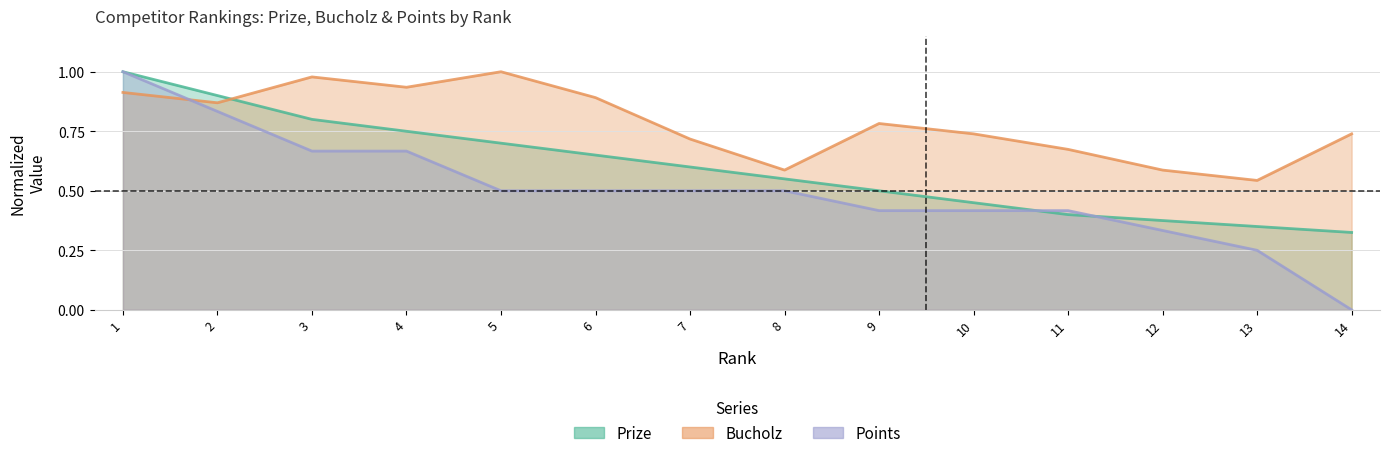

Between 5 and 8, which is larger?

5